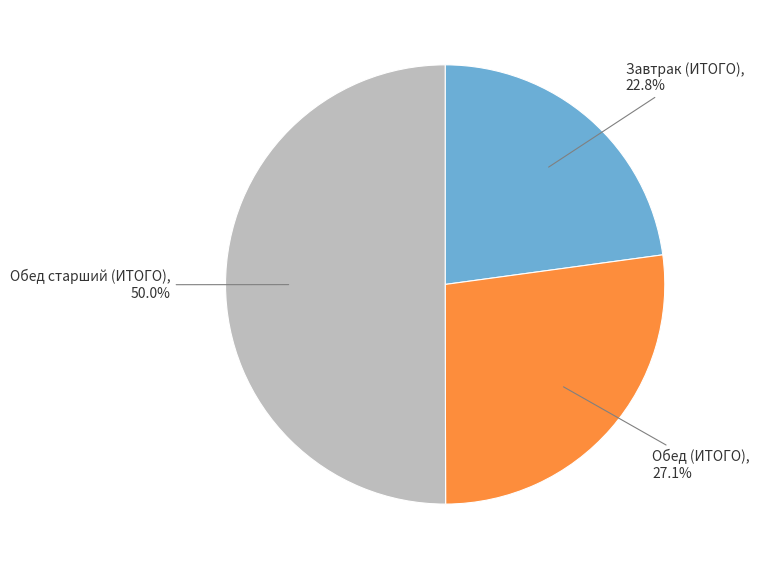

How many segments does this pie chart have?

3